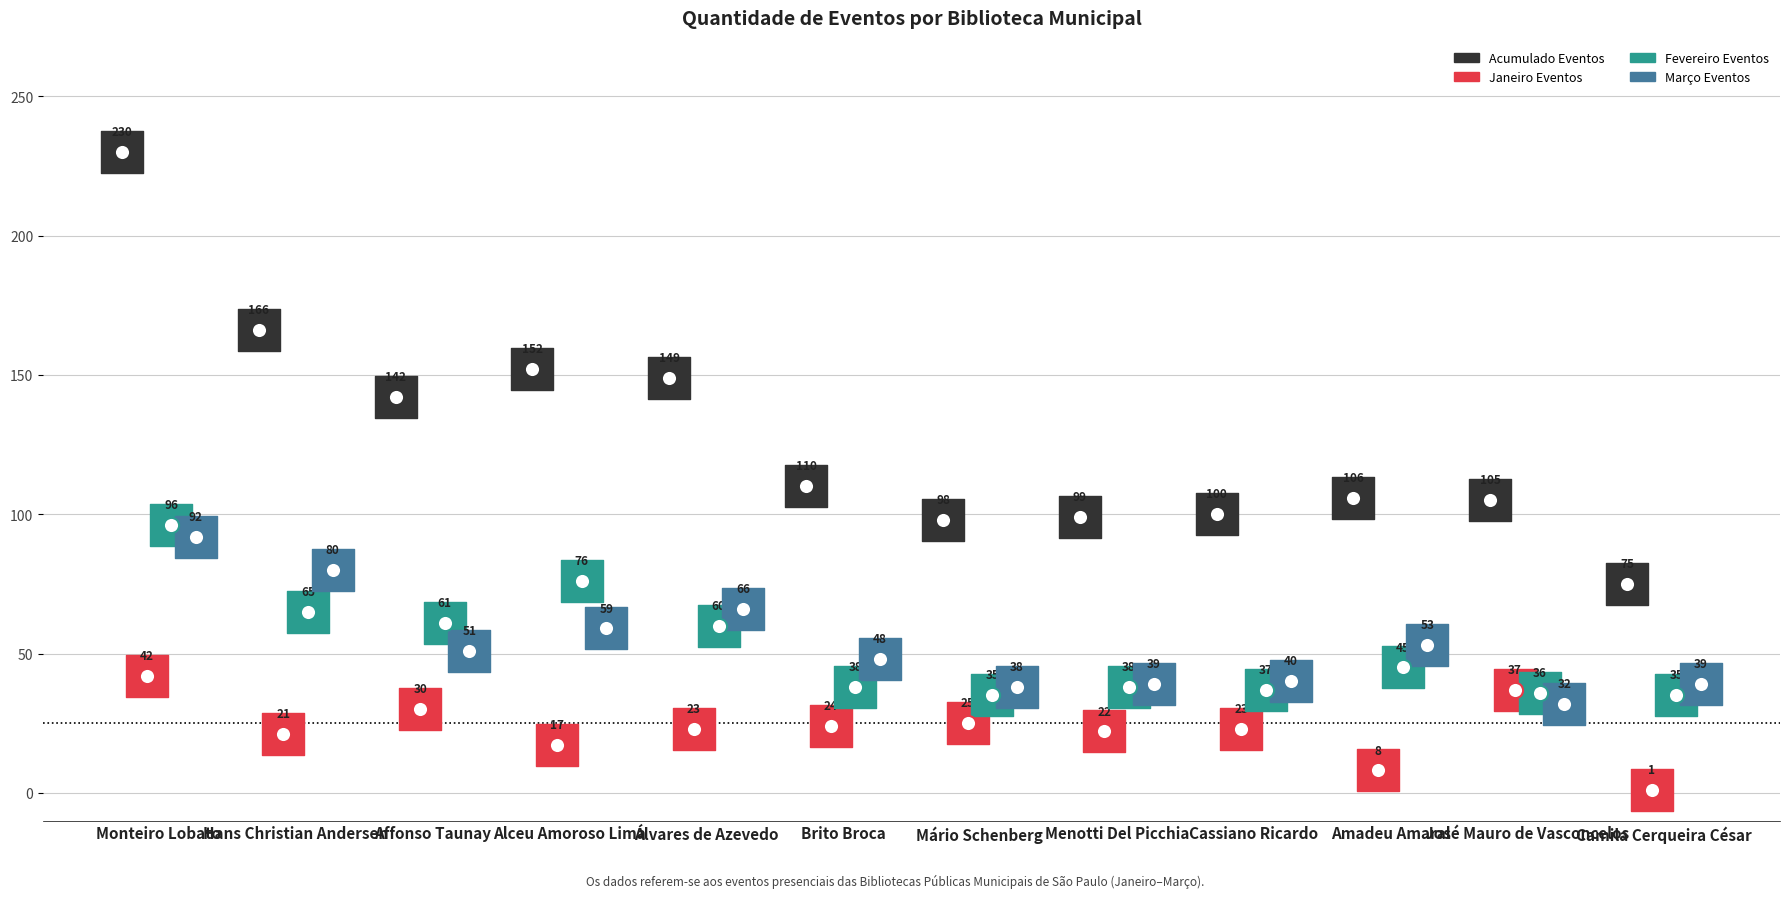

At which category is the sum across all series the highest?

Monteiro Lobato